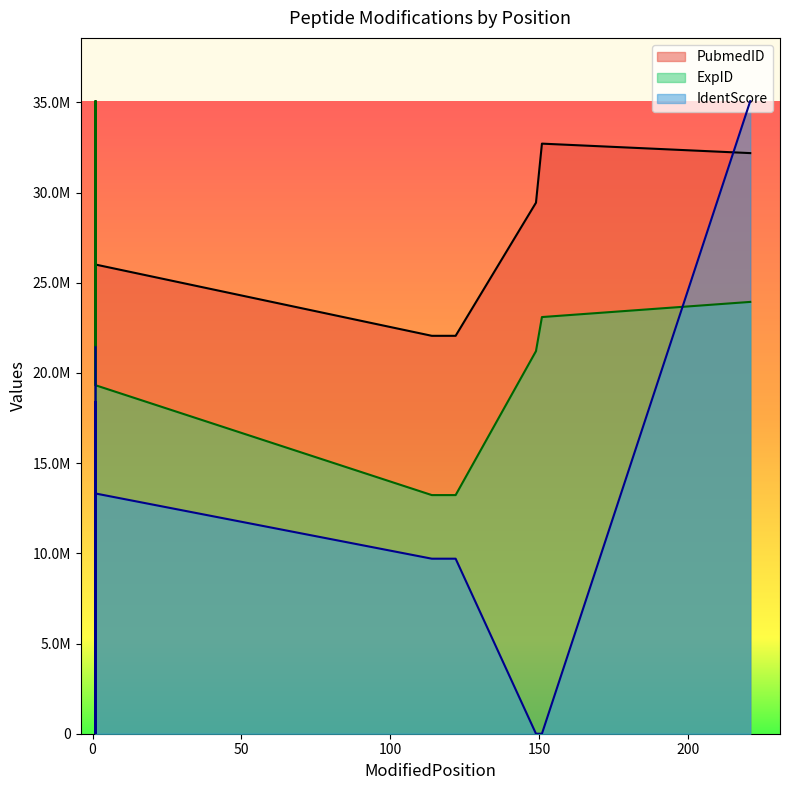

Is the value of IdentScore at 122 greater than the value of PubmedID at 1?

No